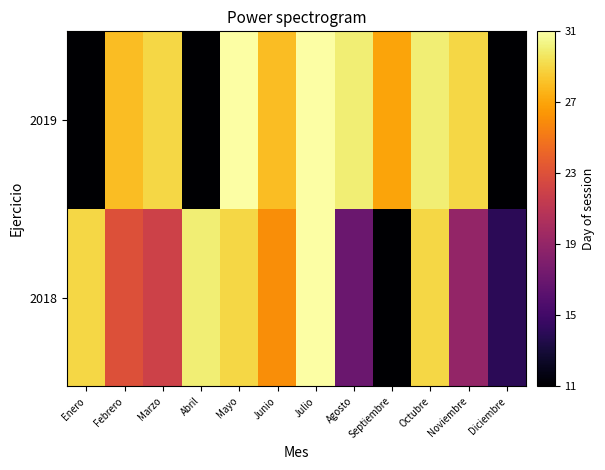

Which series has the largest range (max minus min)?

2018